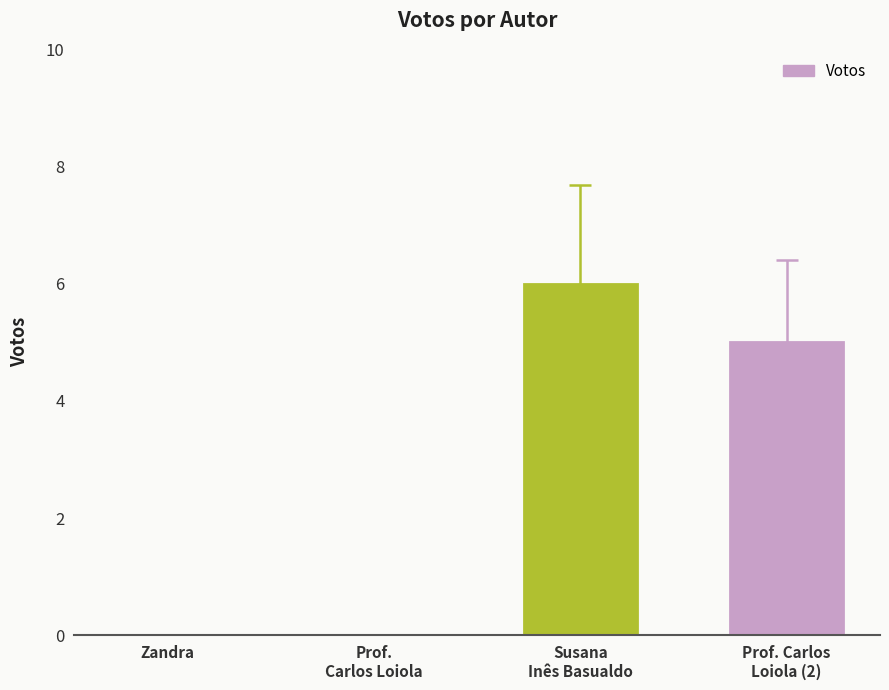

What is the greatest value displayed?

6